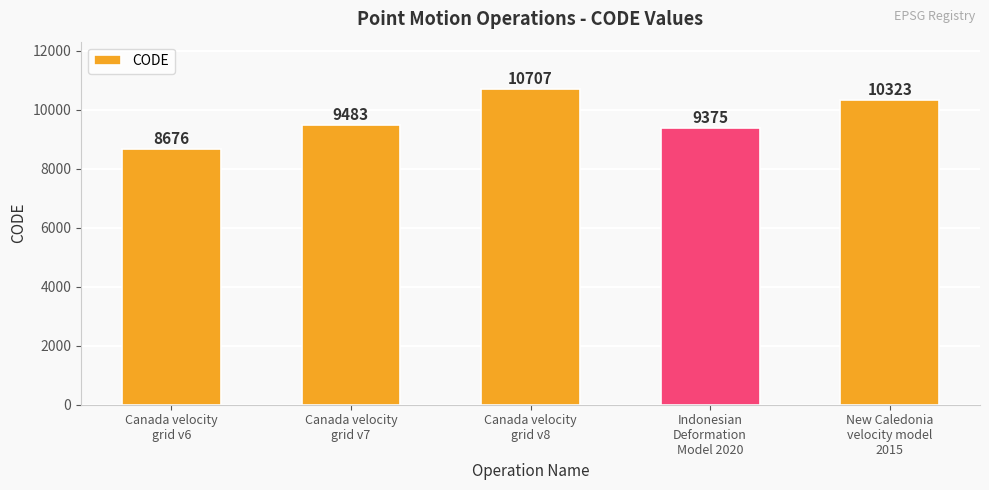

Reading left to right, what are all the values shown in this chart?

Canada velocity
grid v6=8676	Canada velocity
grid v7=9483	Canada velocity
grid v8=10707	Indonesian
Deformation
Model 2020=9375	New Caledonia
velocity model
2015=10323